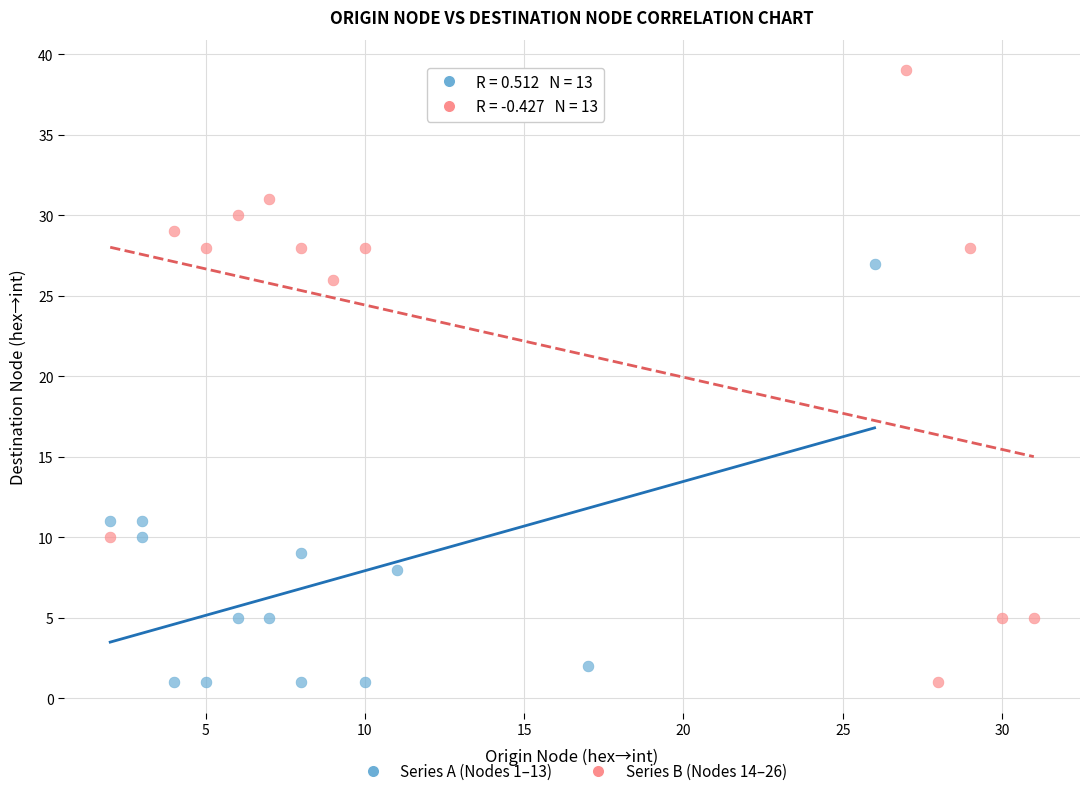

Which series has the largest Y range (max minus min)?

Series B (Nodes 14–26)